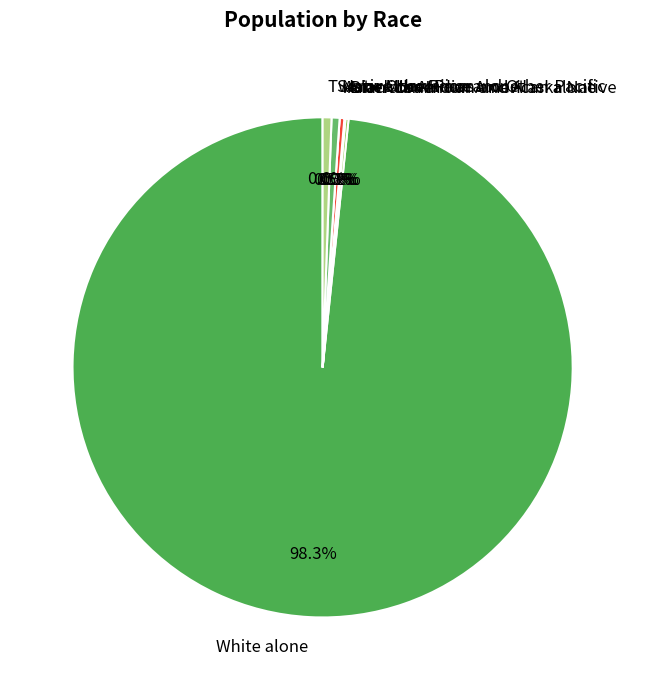

True or false: American Indian and Alaska Native accounts for 9% of the total.

False